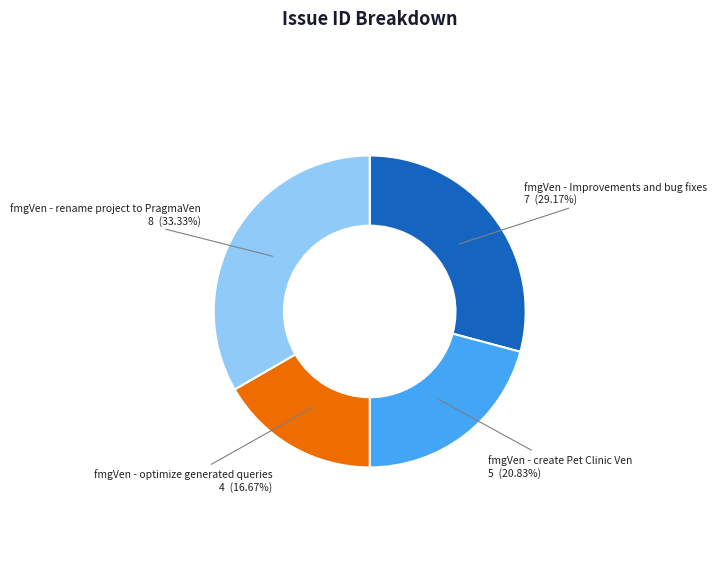

Is there a majority slice in this chart?

No